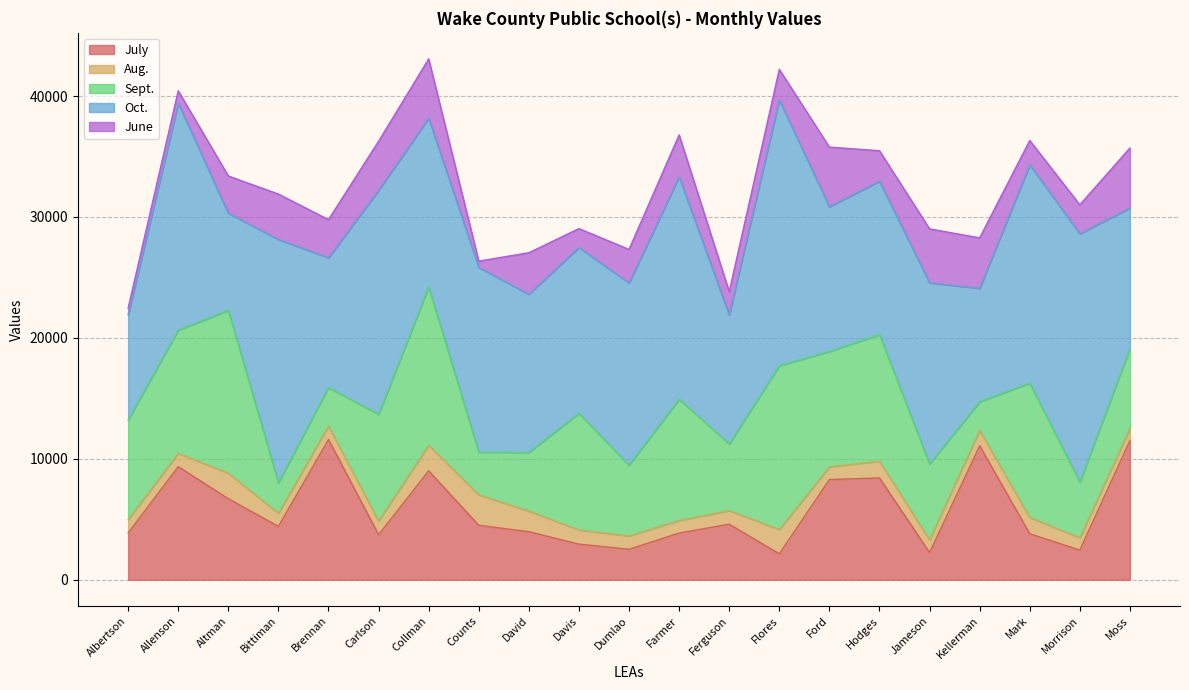

What is the average value of the Oct. series?

14581